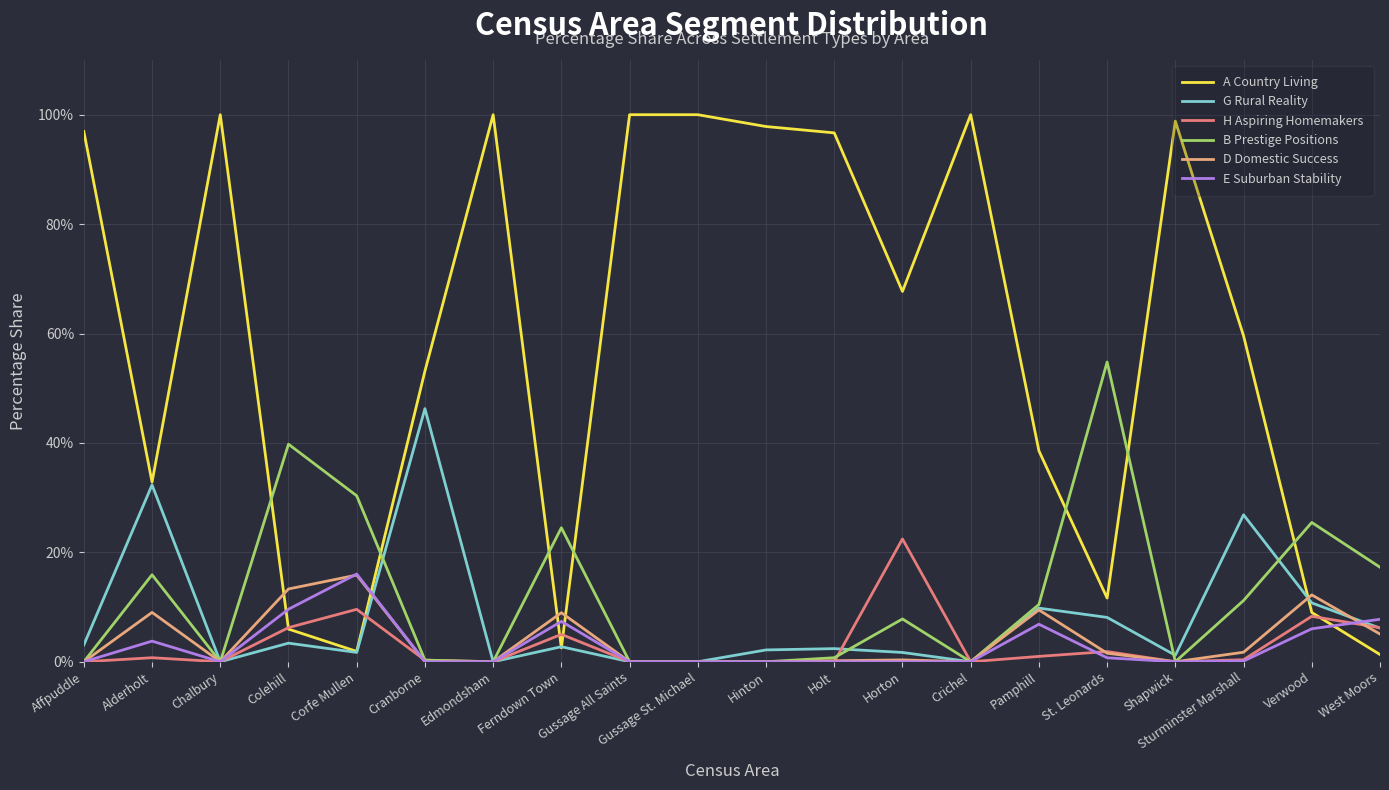

The value of B Prestige Positions at Horton is 7.8. True or false?

True